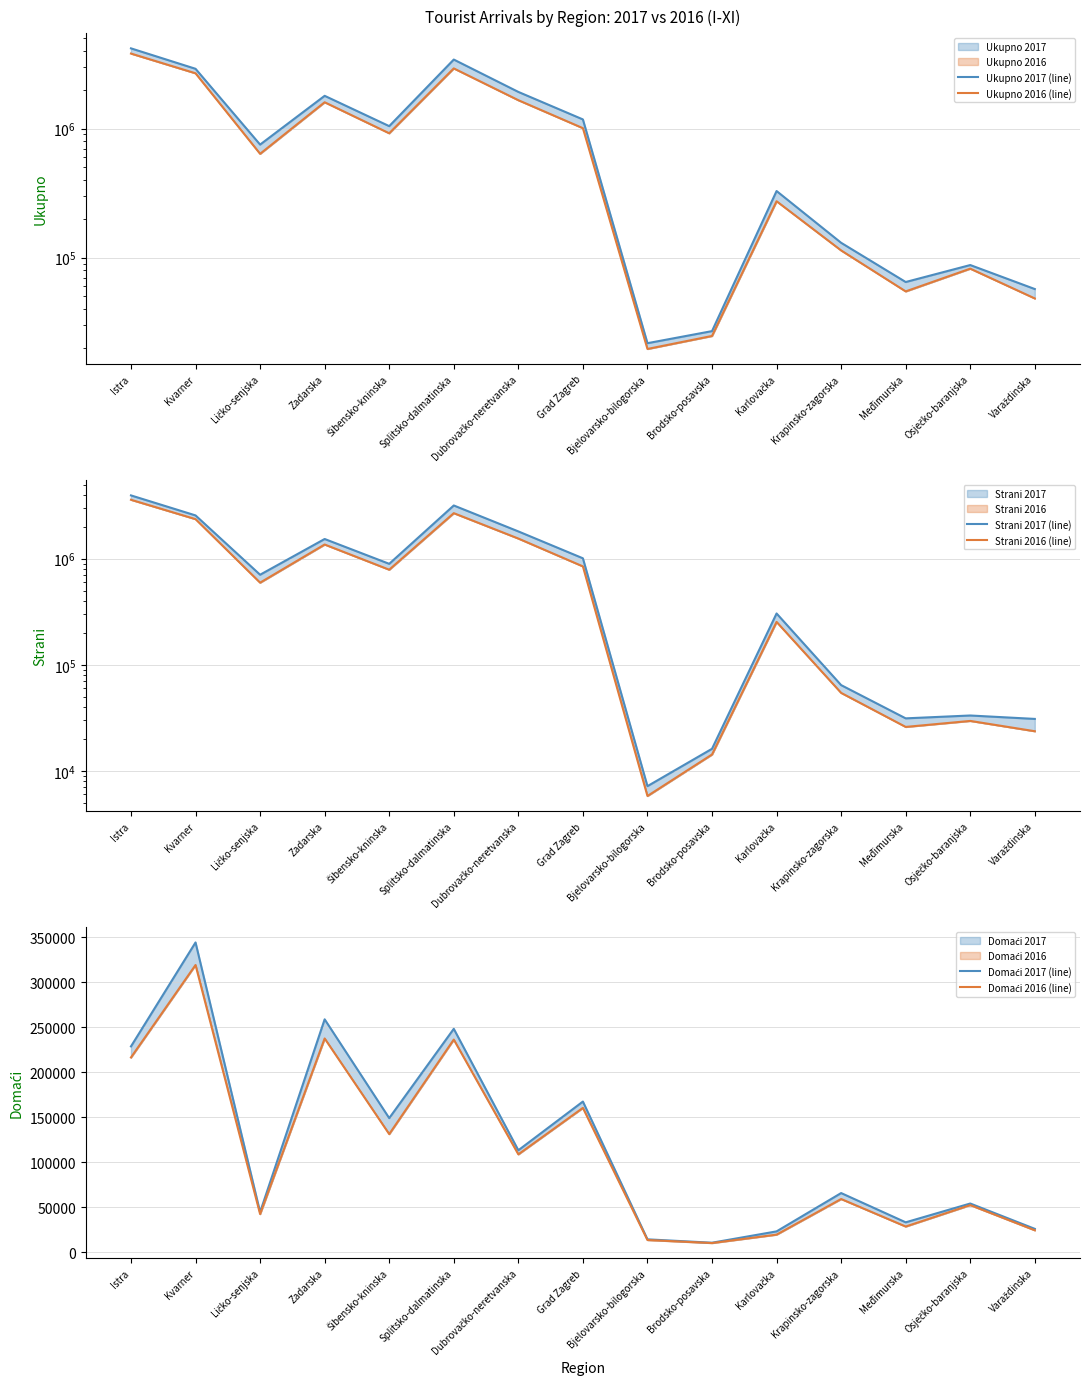

What is the approximate value of Ukupno 2016 (line) at Krapinsko-zagorska, to the nearest 100?

113700